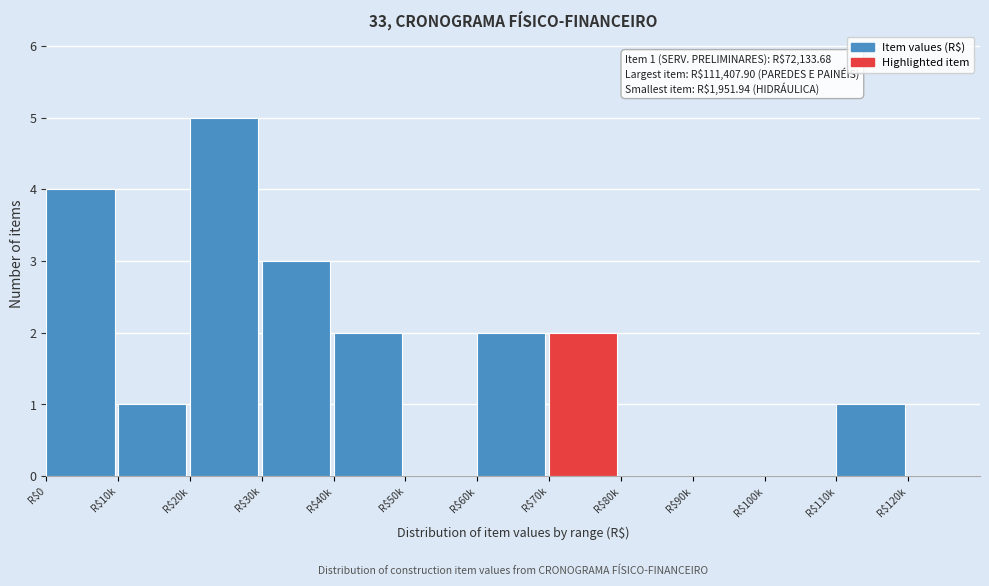

What is the sum of all values?

20